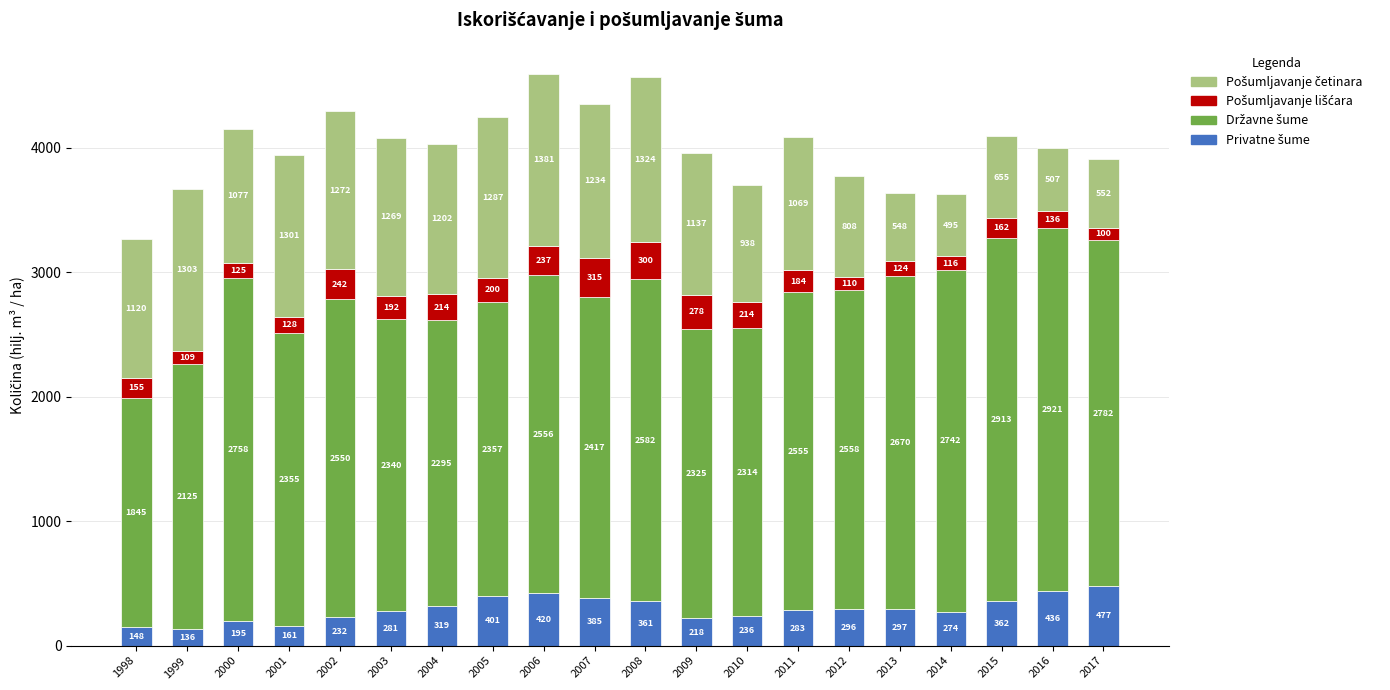

At which category is the sum across all series the highest?

2006